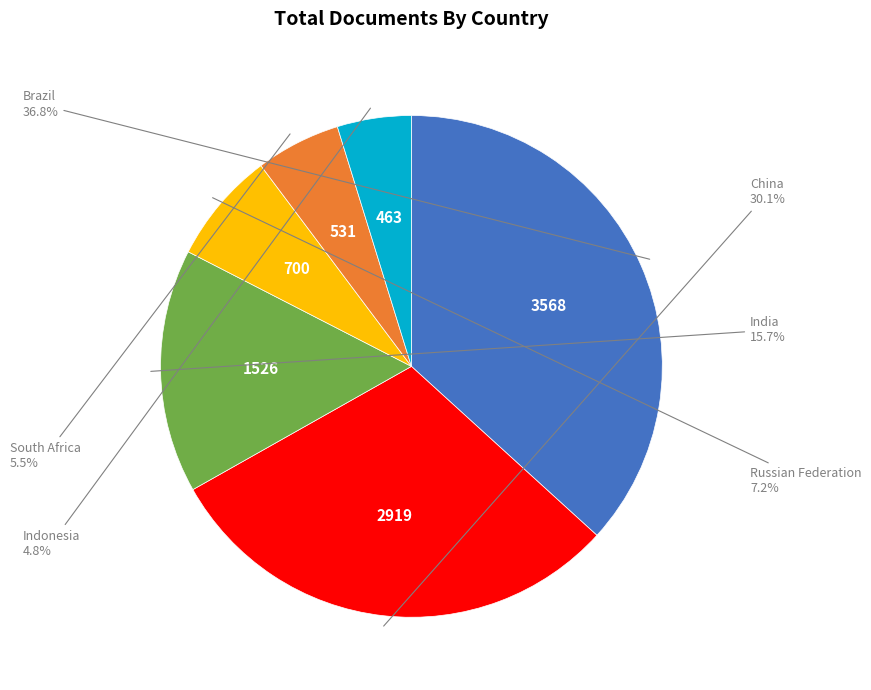

To the nearest percent, what is the difference between the largest and smallest slice percentages?

32%